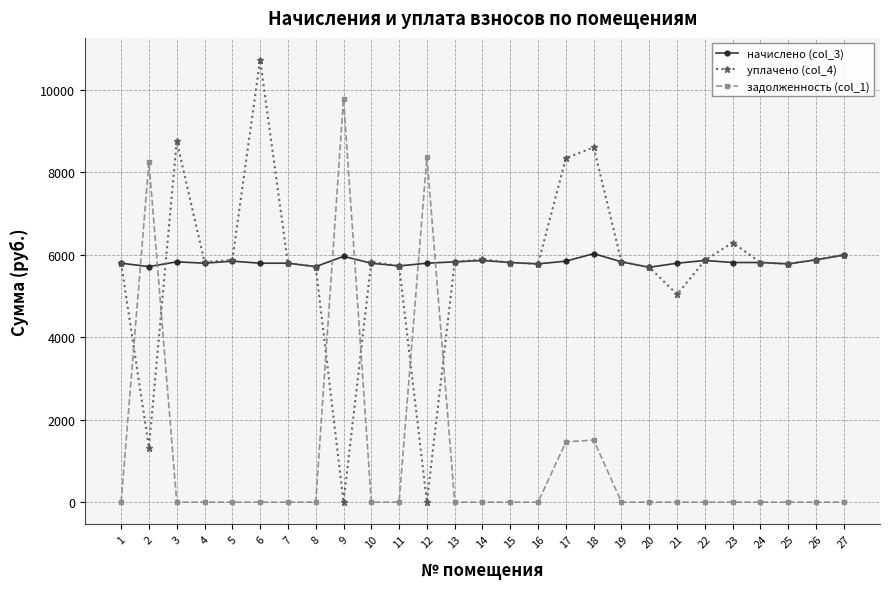

How many values in the начислено (col_3) series exceed 5812?

14